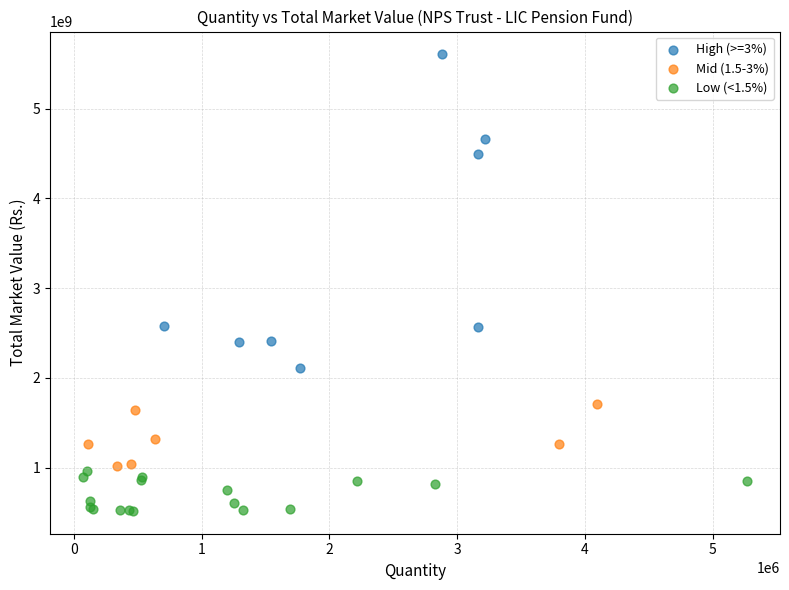

Which series contains the highest Y value?

High (>=3%)